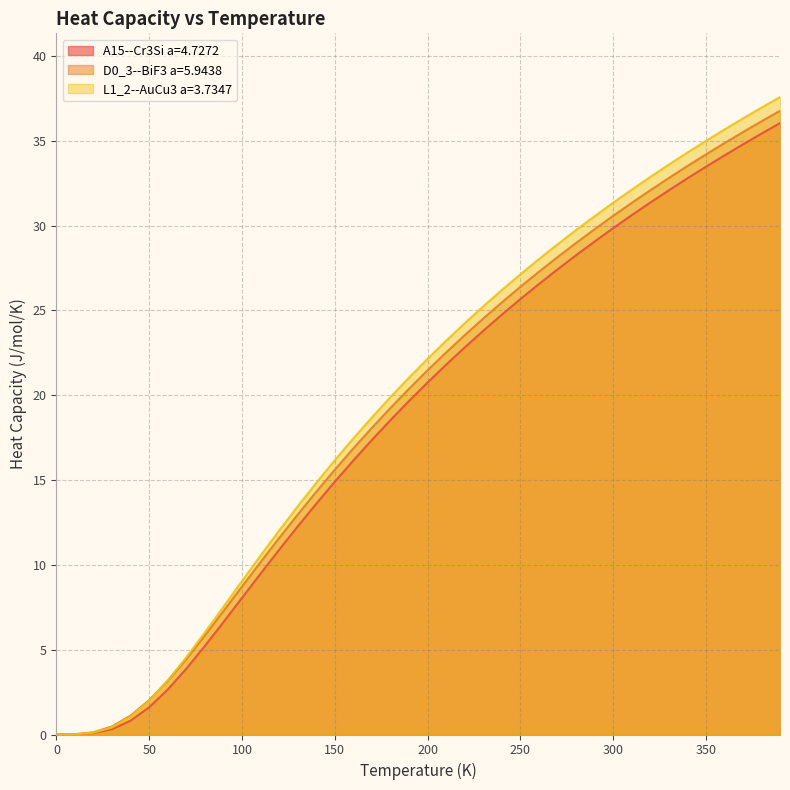

Rank the categories by D0_3--BiF3 a=5.9438 value from highest to lowest.

390.0, 380.0, 370.0, 360.0, 350.0, 340.0, 330.0, 320.0, 310.0, 300.0, 290.0, 280.0, 270.0, 260.0, 250.0, 240.0, 230.0, 220.0, 210.0, 200.0, 190.0, 180.0, 170.0, 160.0, 150.0, 140.0, 130.0, 120.0, 110.0, 100.0, 90.0, 80.0, 70.0, 60.0, 50.0, 40.0, 30.0, 20.0, 10.0, 0.0